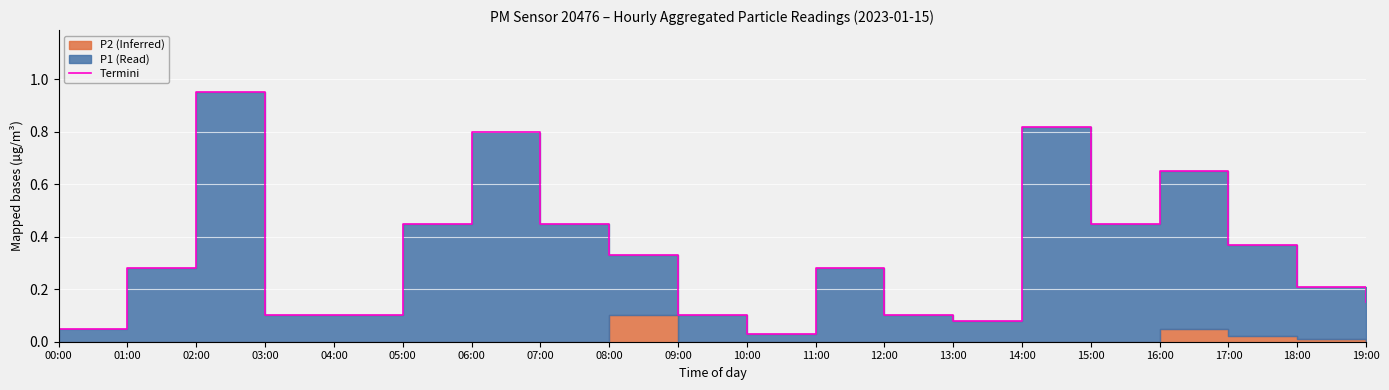

How many lines are shown in the chart?

1